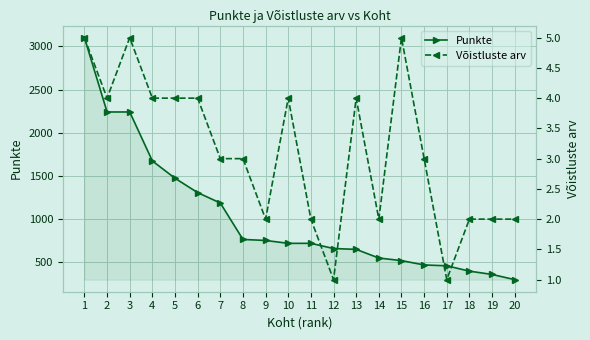

Is it true that Võistluste arv equals 0.6 at 12?

False